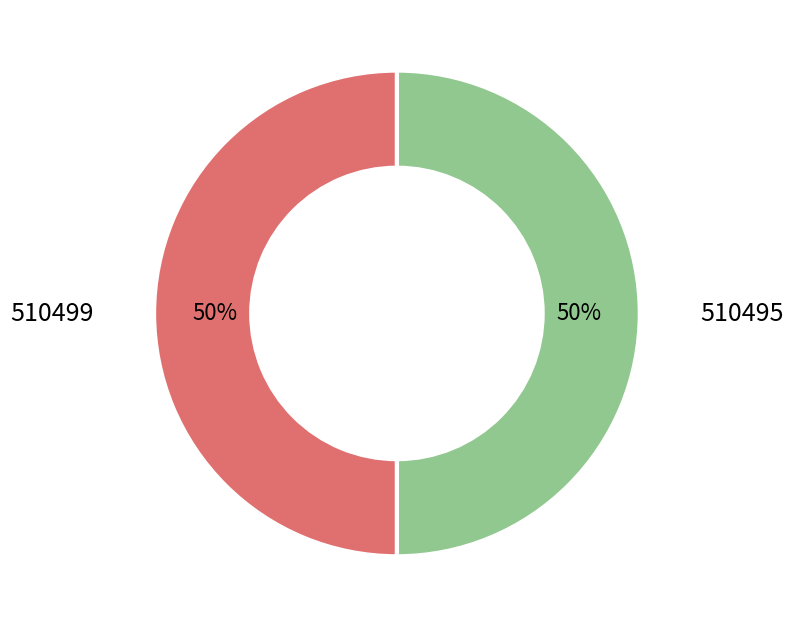

To the nearest percent, what is the combined percentage of 510495 and 510499?

100%